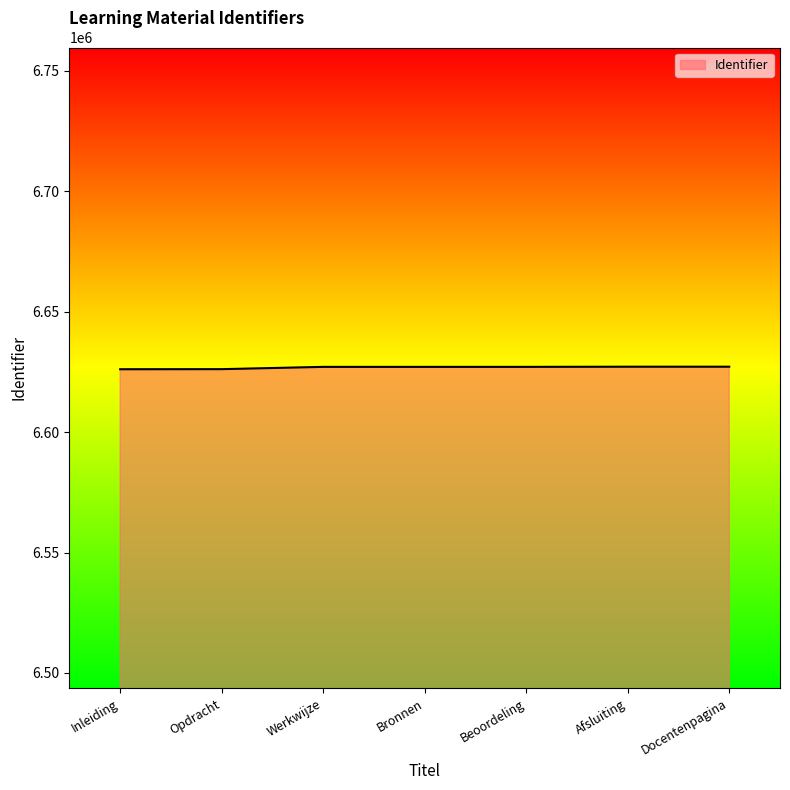

The chart shows a value of 2375442 at Werkwijze. True or false?

False